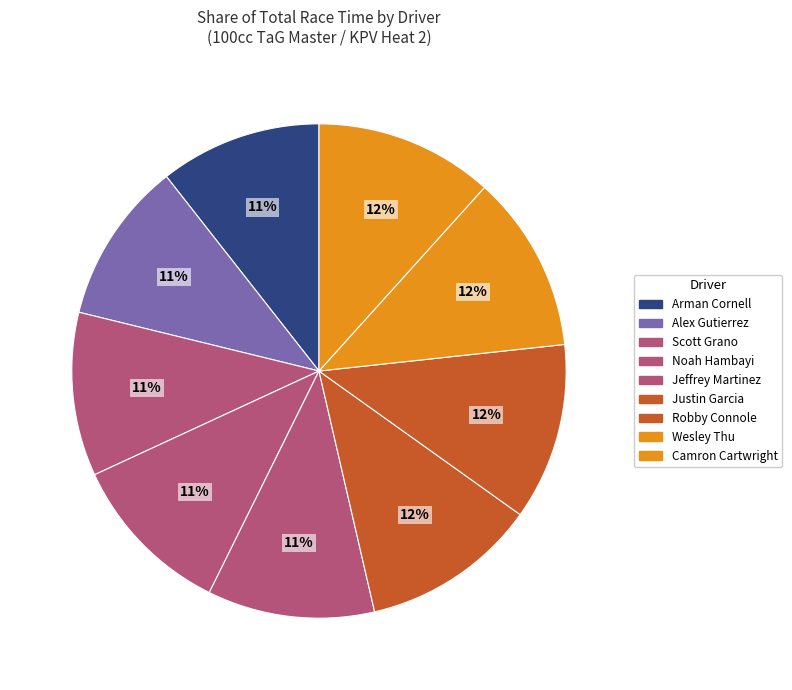

To the nearest percent, what is the combined percentage of Camron Cartwright and Arman Cornell?

22%